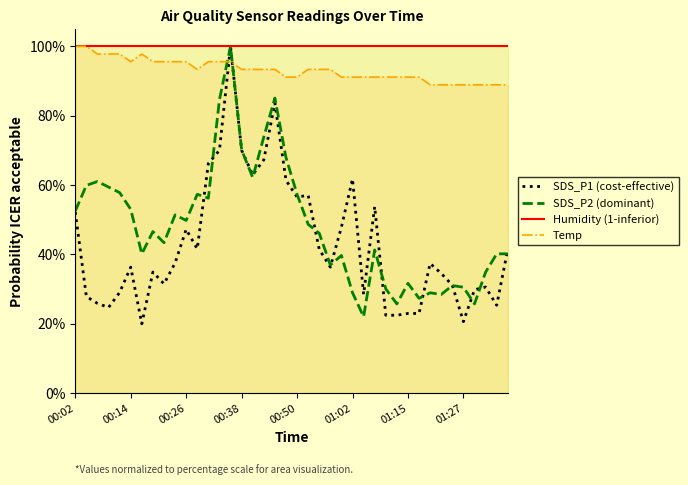

True or false: Humidity (1-inferior) has a value of 149.4 at 31.

False